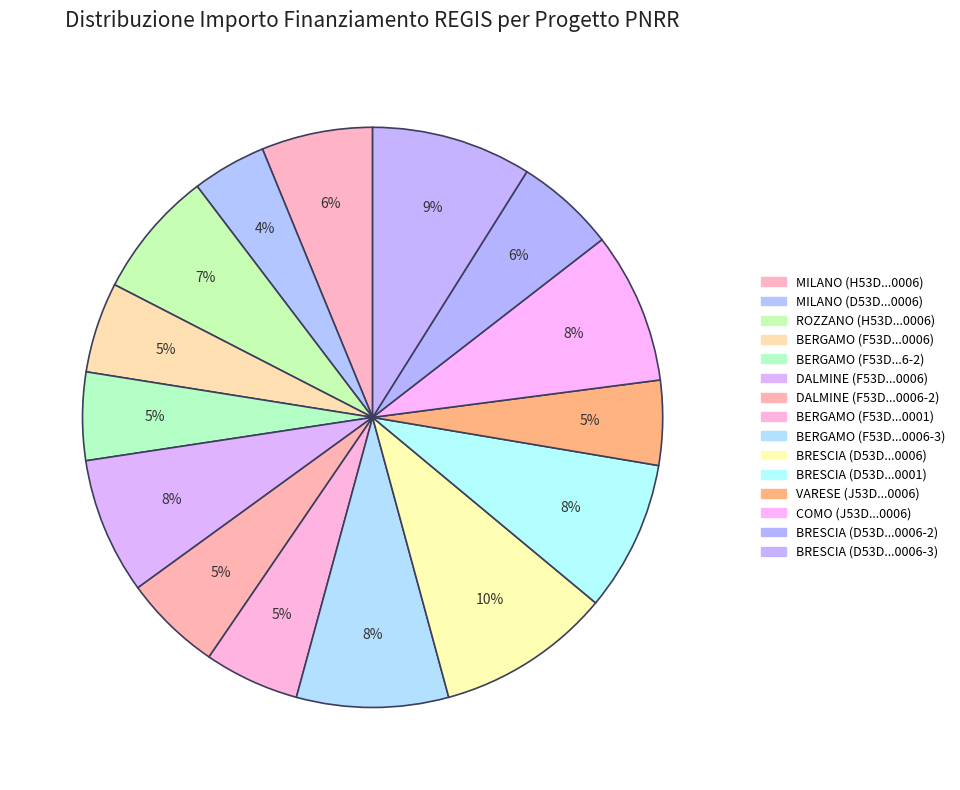

Count the number of slices in the pie.

15